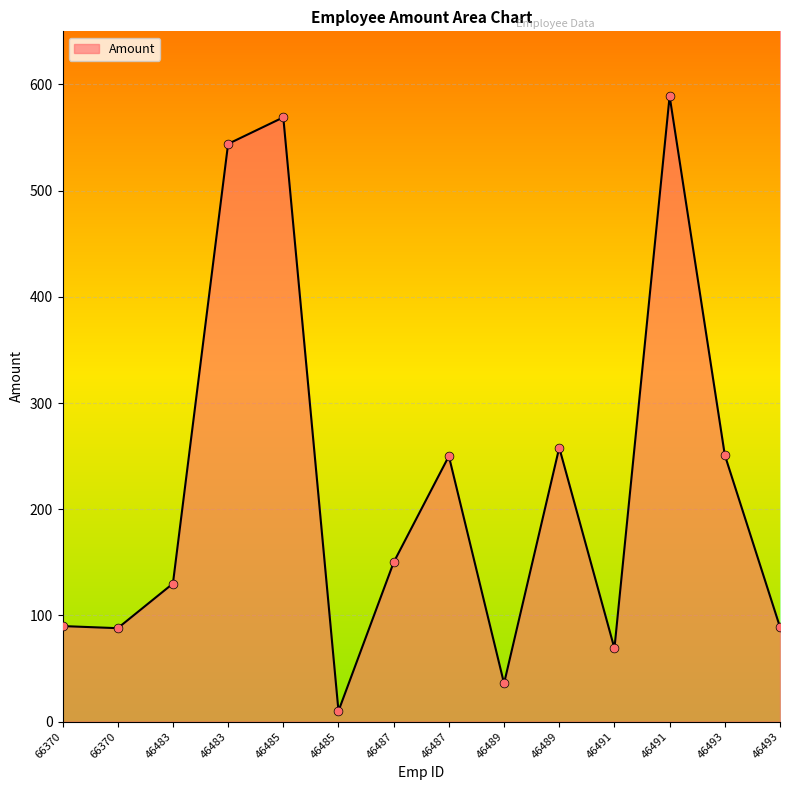

How many lines are shown in the chart?

1